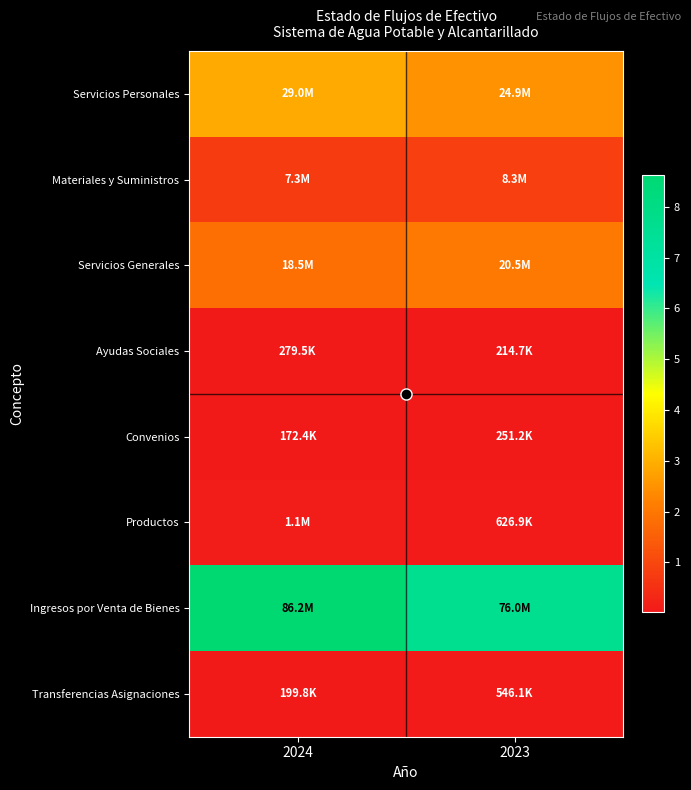

Which series has the largest total across all categories?

Ingresos por Venta de Bienes